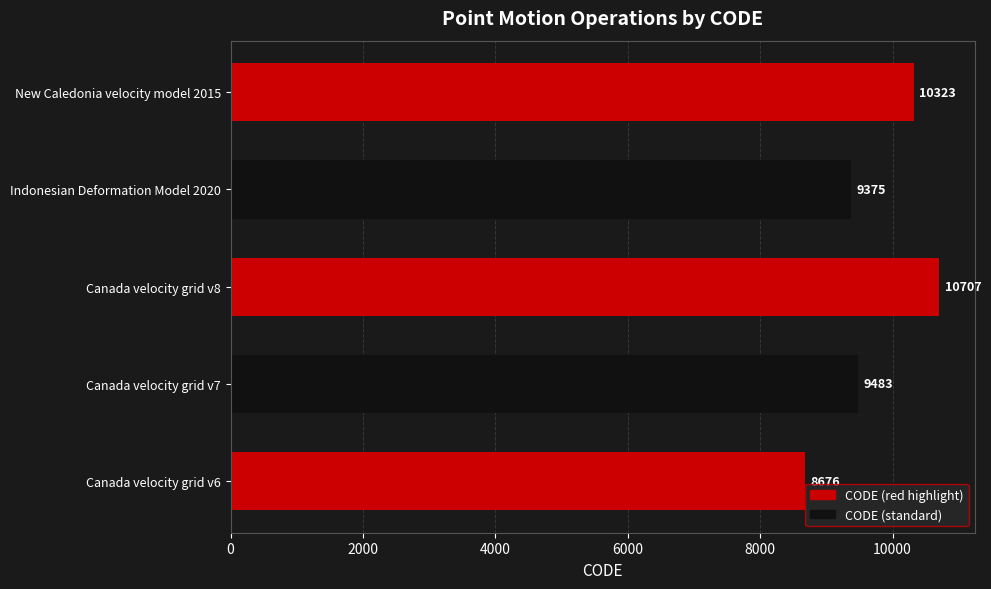

Rank the categories by value from highest to lowest.

Canada velocity grid v8, New Caledonia velocity model 2015, Canada velocity grid v7, Indonesian Deformation Model 2020, Canada velocity grid v6